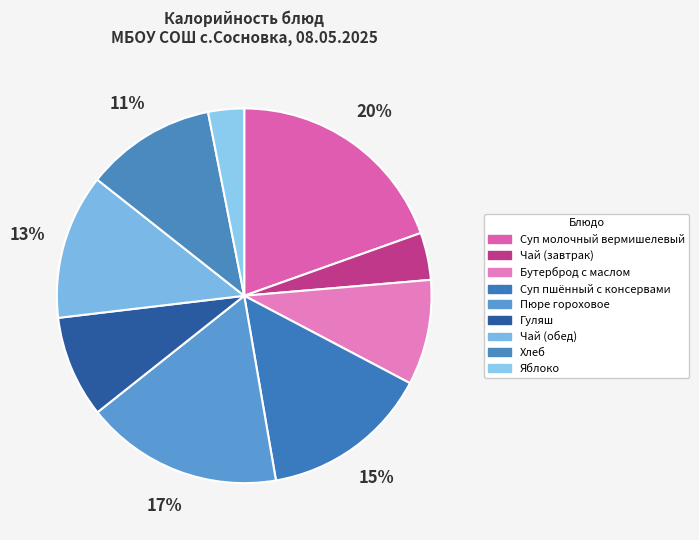

Rank the categories by value from lowest to highest.

Яблоко, Чай (завтрак), Гуляш, Бутерброд с маслом, Хлеб, Чай (обед), Суп пшённый с консервами, Пюре гороховое, Суп молочный вермишелевый